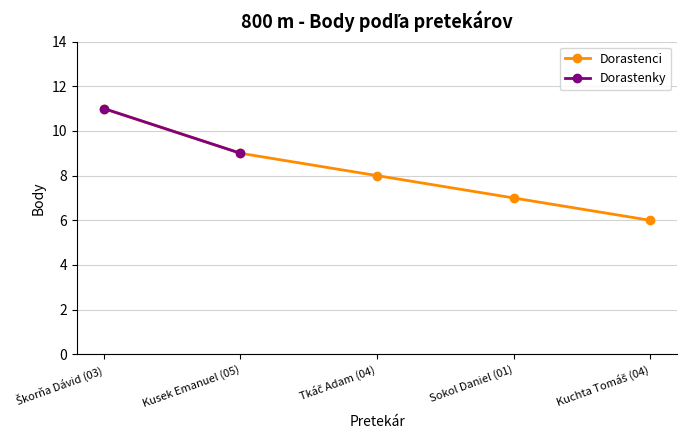

What is the change in value from Sokol Daniel (01) to Kuchta Tomáš (04)?

-1